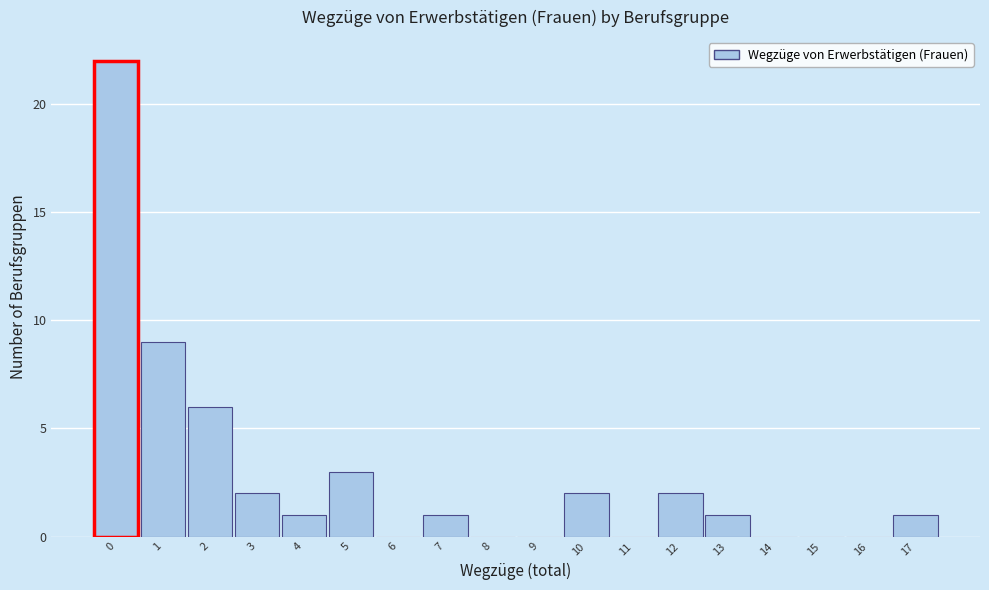

Reading left to right, what are all the values shown in this chart?

0=22	1=9	2=6	3=2	4=1	5=3	6=0	7=1	8=0	9=0	10=2	11=0	12=2	13=1	14=0	15=0	16=0	17=1